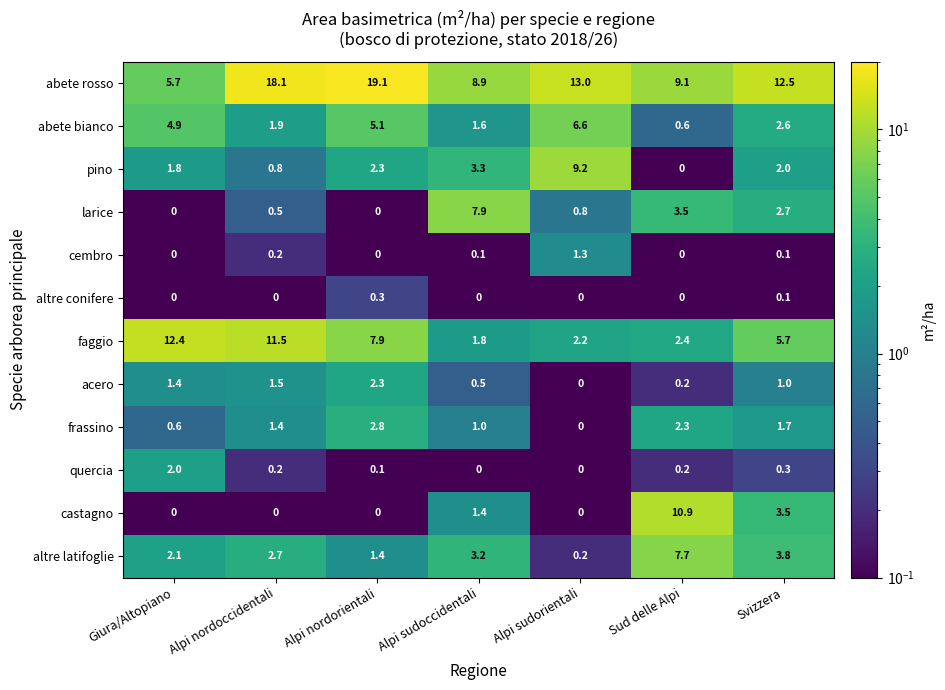

What is the difference between the second highest and second lowest values in the castagno series?

3.5